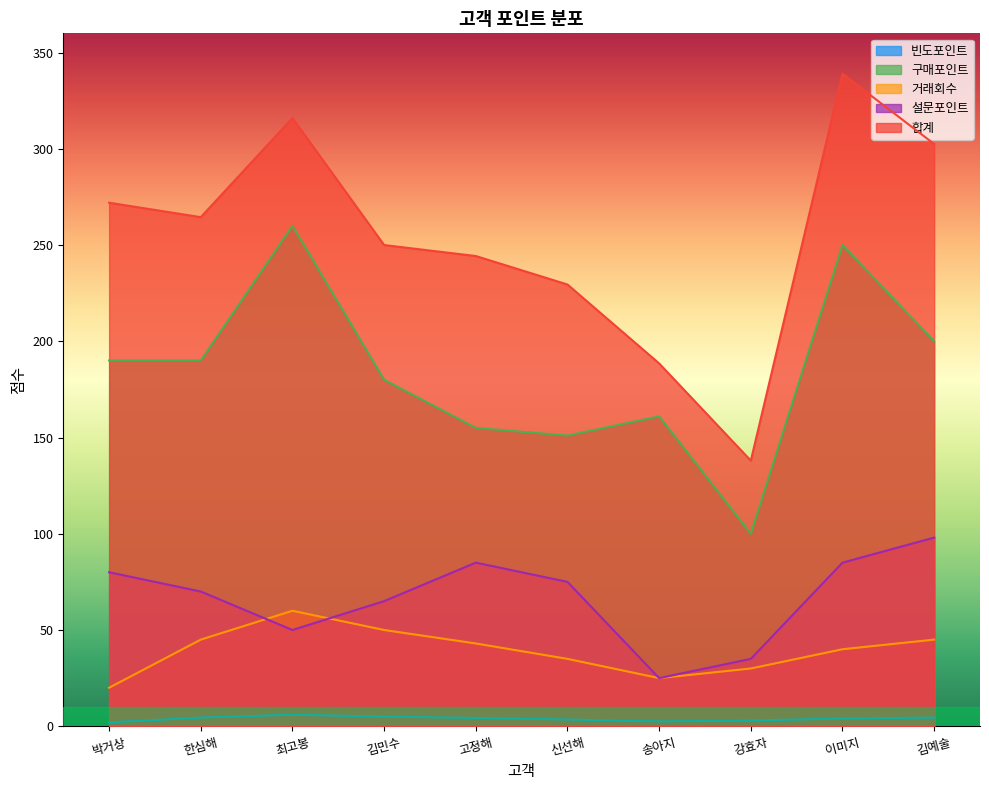

The value of 거래회수 at 박거상 is 20.0. True or false?

True